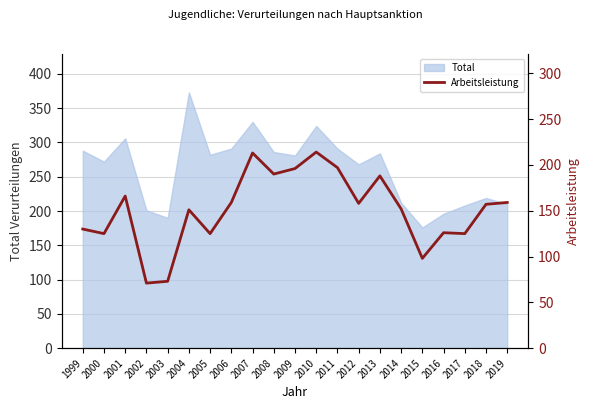

The value of Total at 2013 is 284. True or false?

True